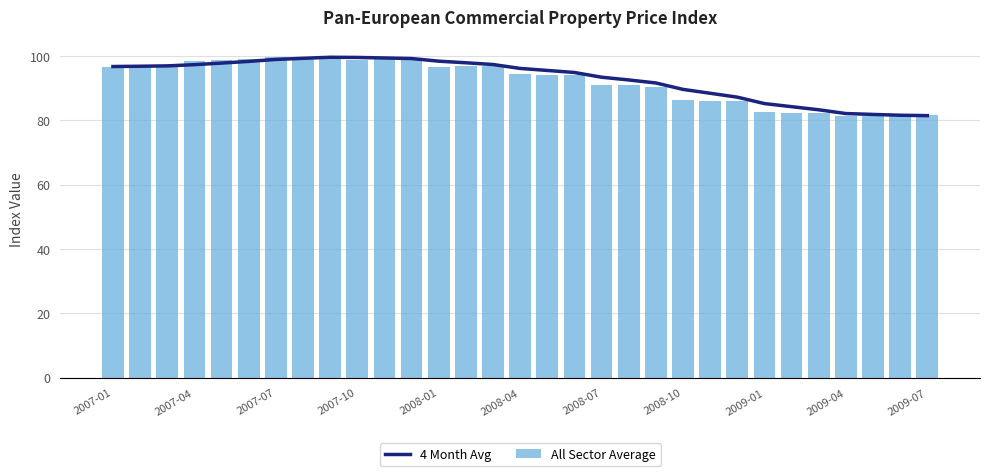

Reading left to right, list all the values displayed in this chart.

4 Month Avg: 96.7	96.8	96.9	97.3	97.8	98.3	98.9	99.3	99.6	99.5	99.4	99.2	98.4	97.9	97.3	96.1	95.5	94.9	93.4	92.5	91.6	89.6	88.4	87.2	85.2	84.2	83.3	82.1	81.8	81.6	81.5
All Sector Average: 96.7	96.9	97.1	98.4	98.7	99.0	99.6	99.8	100.0	98.8	98.9	99.1	96.7	96.8	96.8	94.3	94.2	94.2	90.9	90.9	90.5	86.2	86.1	86.0	82.5	82.4	82.2	81.3	81.4	81.4	81.7